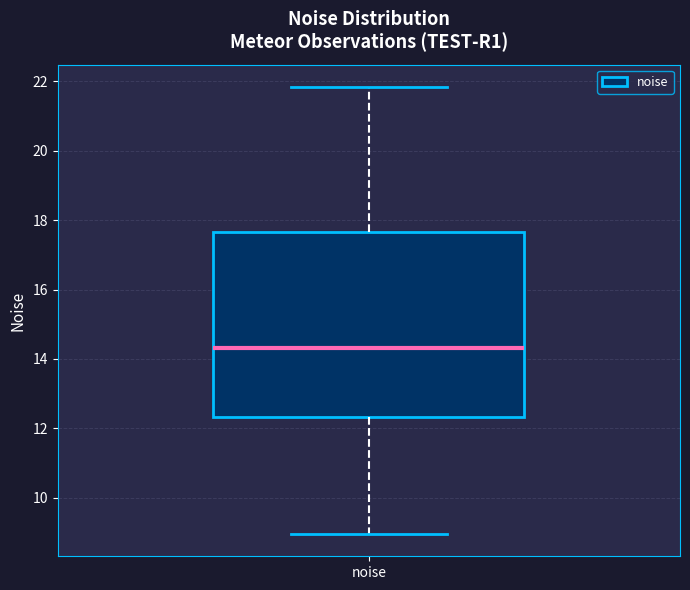

Transcribe this box plot: give where the median line is, the range the box spans, and where the two whiskers end, as read against the y-axis. The values are not printed on the chart, so give them approximately, as read against the axis.

median 14.4, box 12.4 to 17.6, whiskers 9.0 to 21.8